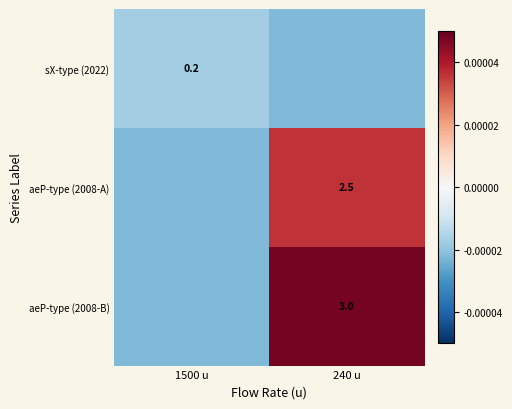

Is it true that sX-type (2022) equals 0.1 at 1500 u?

False